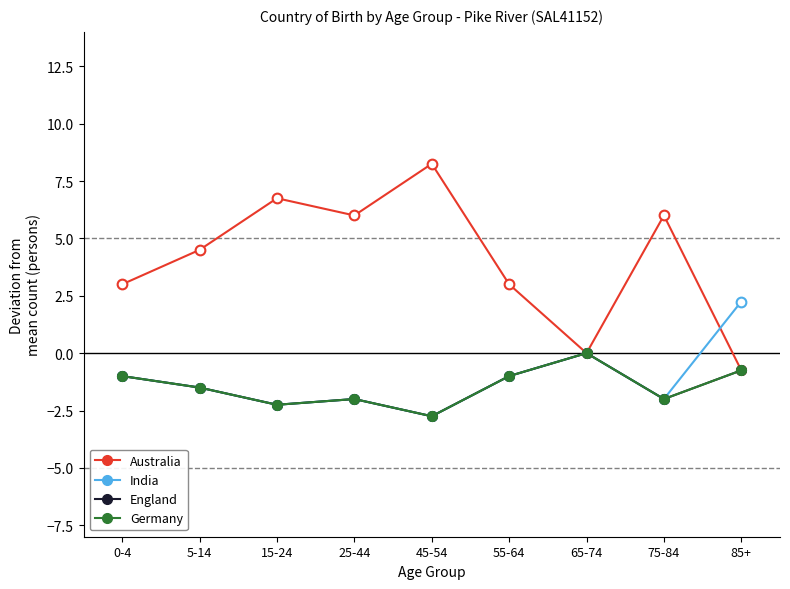

What position from the right is 0-4?

7